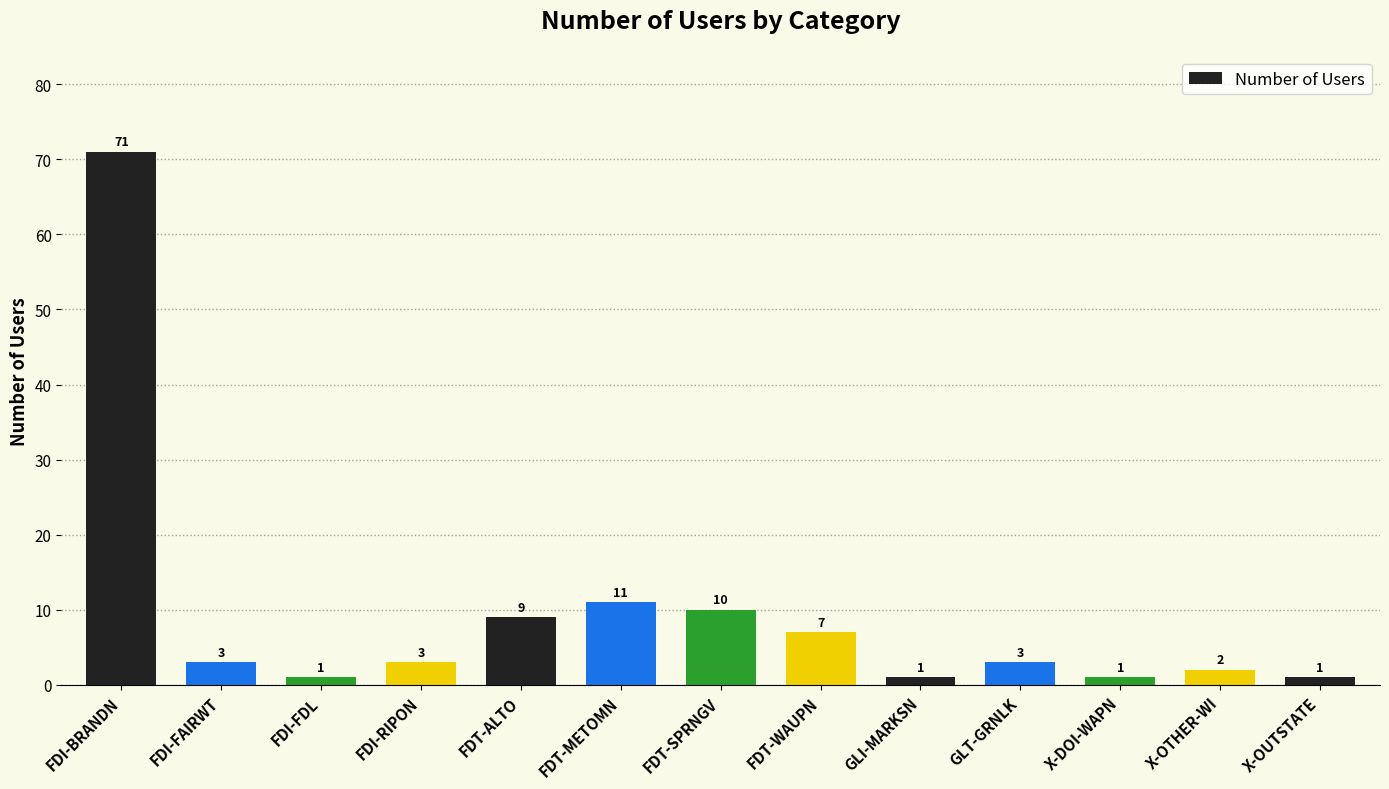

Are the bars grouped side by side (vs. stacked)?

No